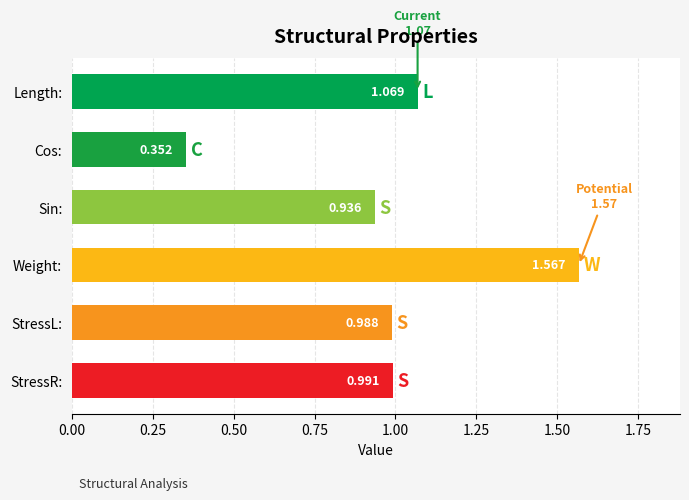

What is the label of the 1st bar from the bottom?

StressR: